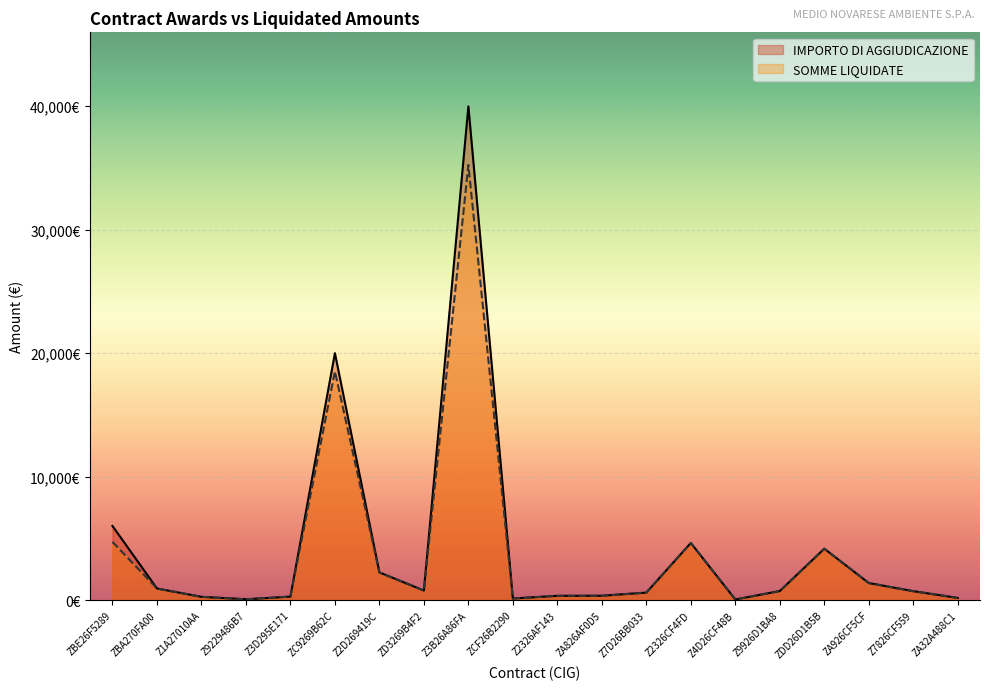

What is the lowest value of the SOMME LIQUIDATE series?

45.0